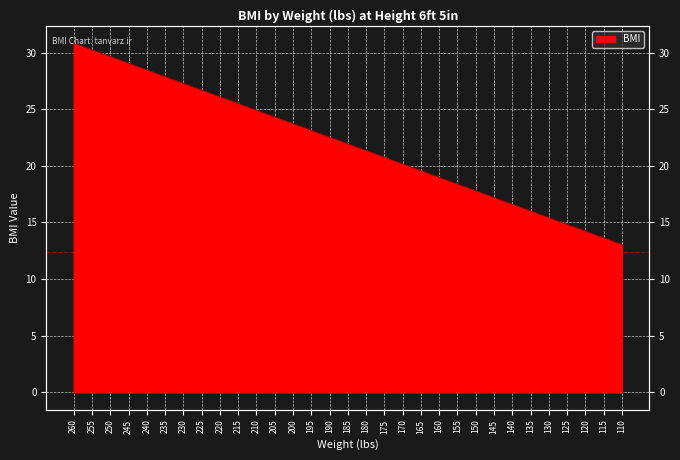

What is the value of the 7th point from the left?

27.3